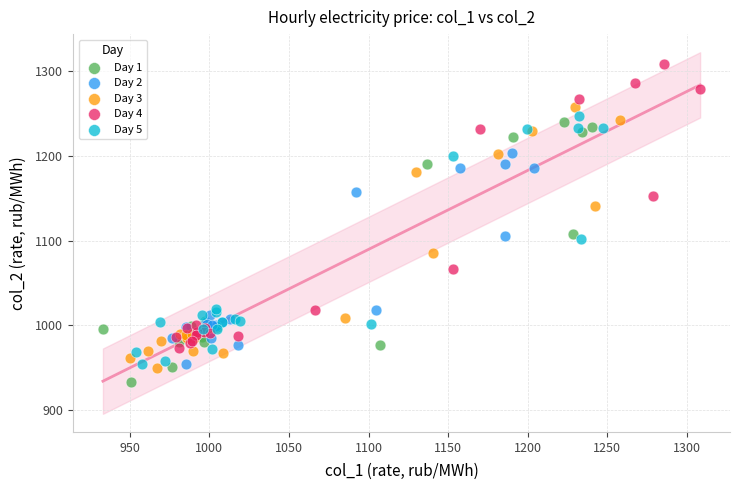

Which series has the widest spread of Y values?

Day 4